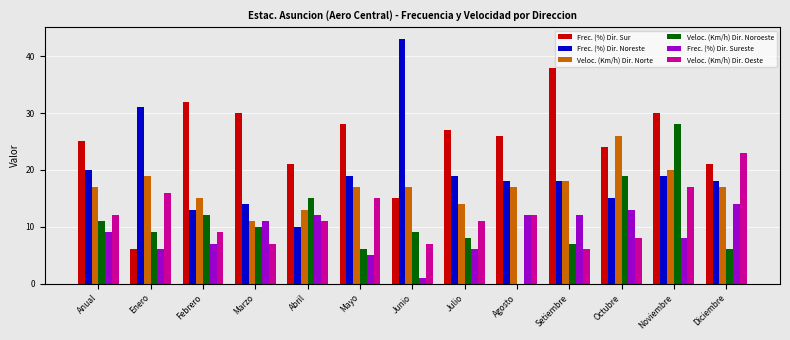

Which series changed the most between Marzo and Diciembre?

Veloc. (Km/h) Dir. Oeste